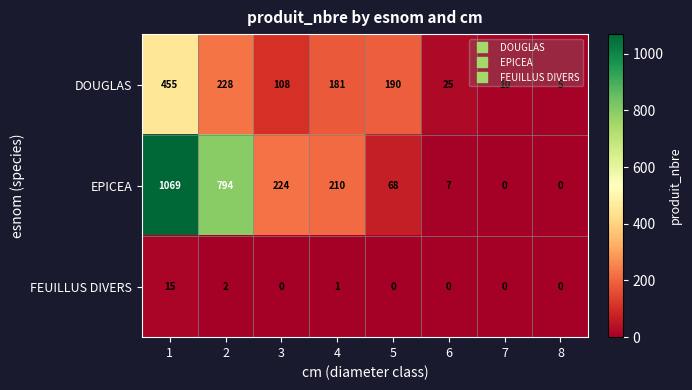

What is the difference between the DOUGLAS values at 8 and 4?

176